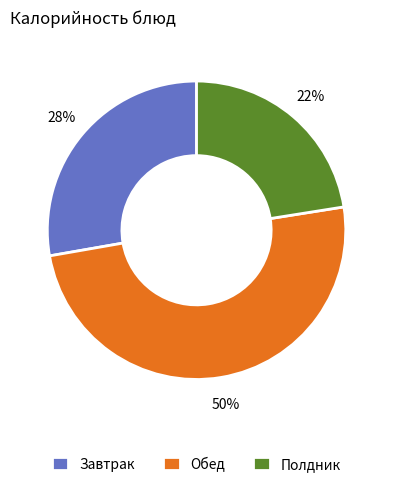

To the nearest percent, what percentage of the pie is Обед?

50%